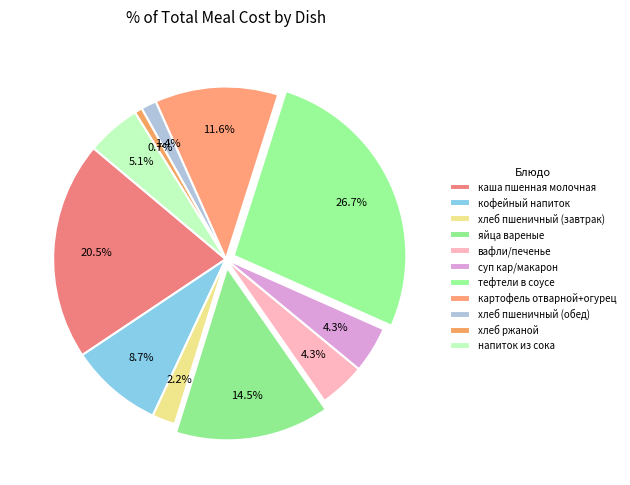

True or false: хлеб ржаной accounts for 1% of the total.

True